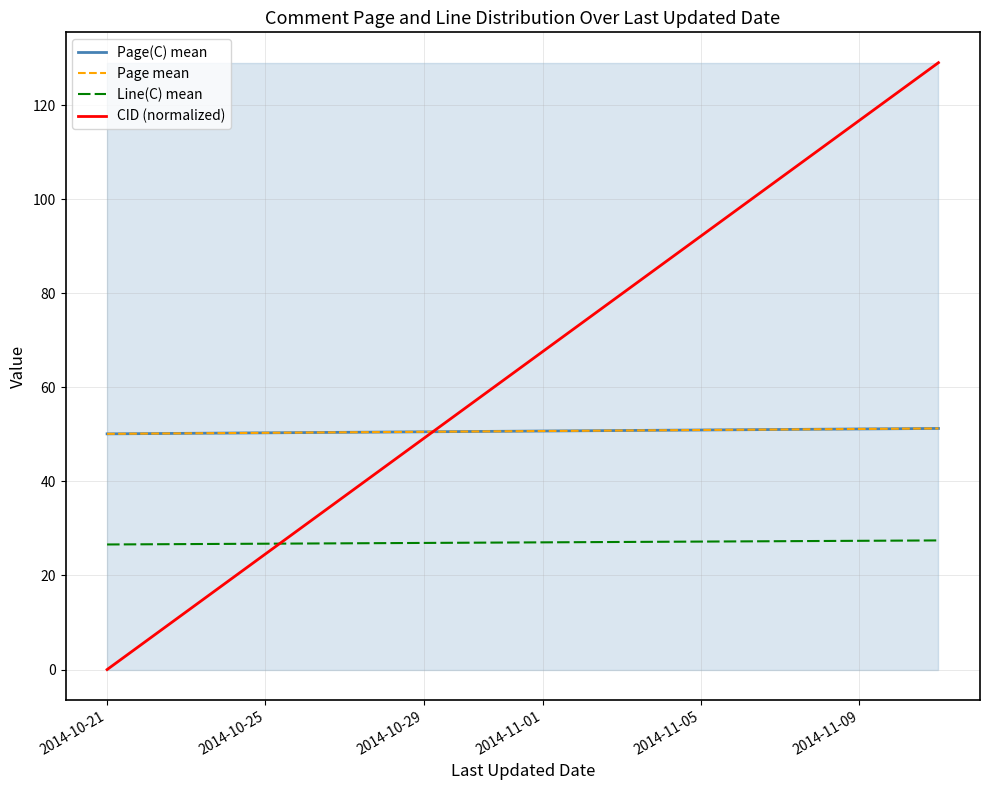

What are all the series names shown in the legend?

Page(C) mean, Page mean, Line(C) mean, CID (normalized)